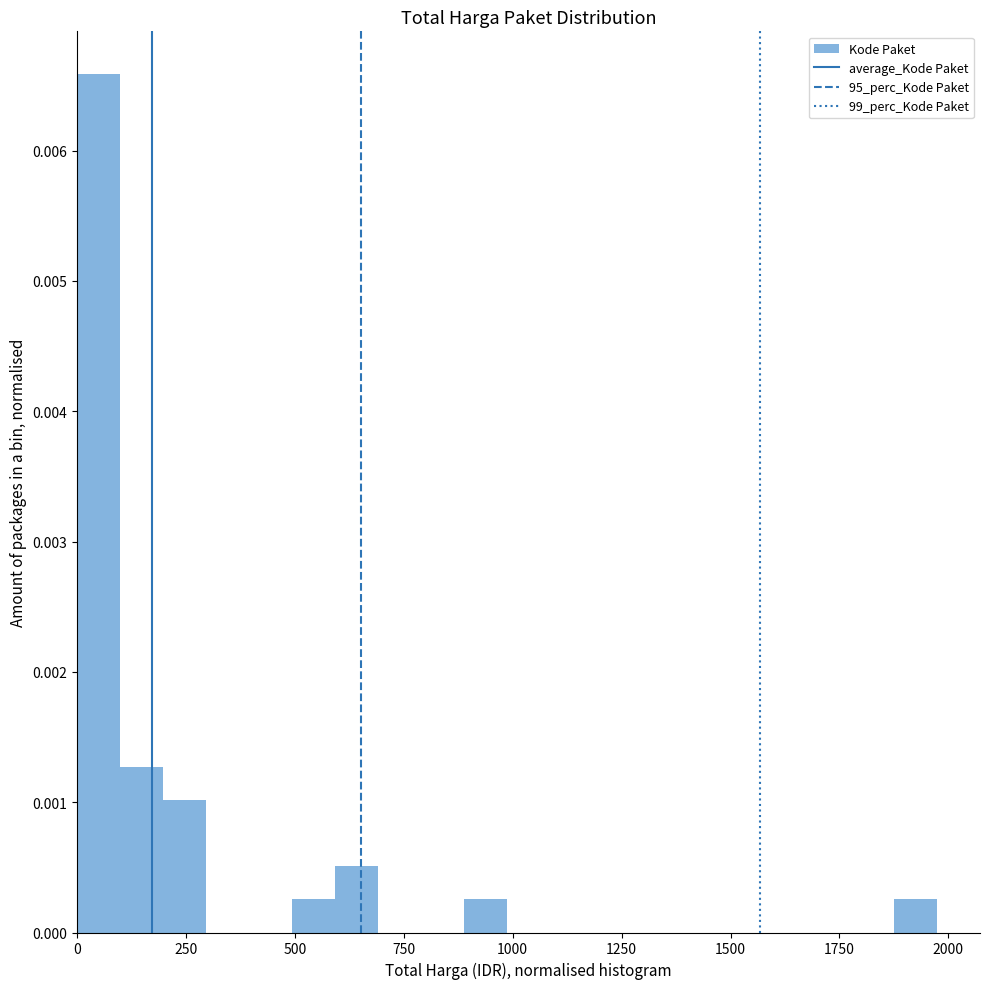

Read against the x-axis, roughly where is the centre of the tallest bar?

50